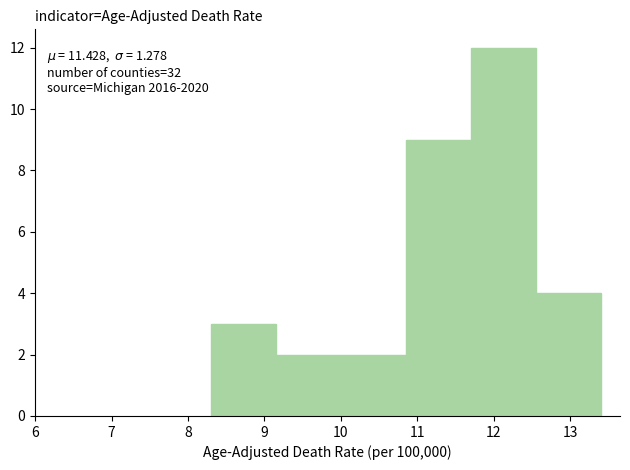

Which range on the x-axis has the tallest bar?

11.70 to 12.55